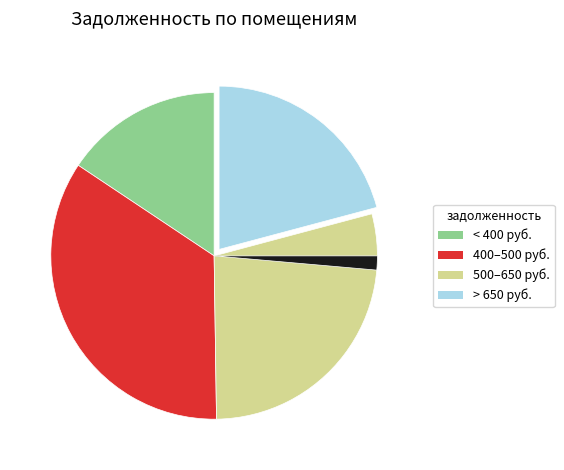

Is there a majority slice in this chart?

No